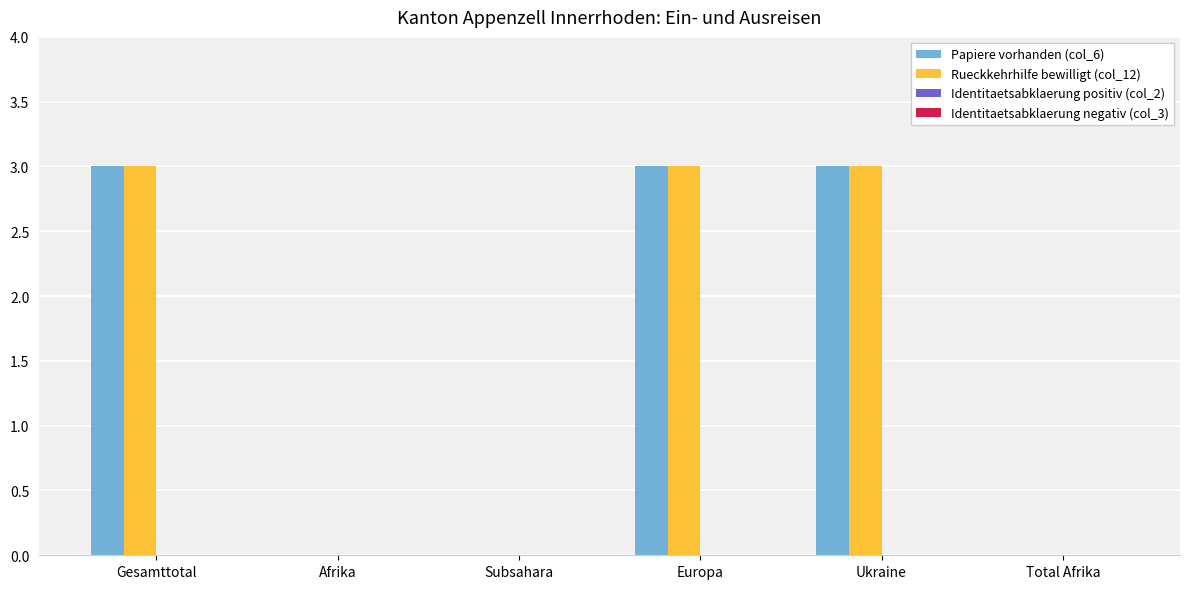

Is the value of Rueckkehrhilfe bewilligt (col_12) at Total Afrika greater than the value of Papiere vorhanden (col_6) at Gesamttotal?

No